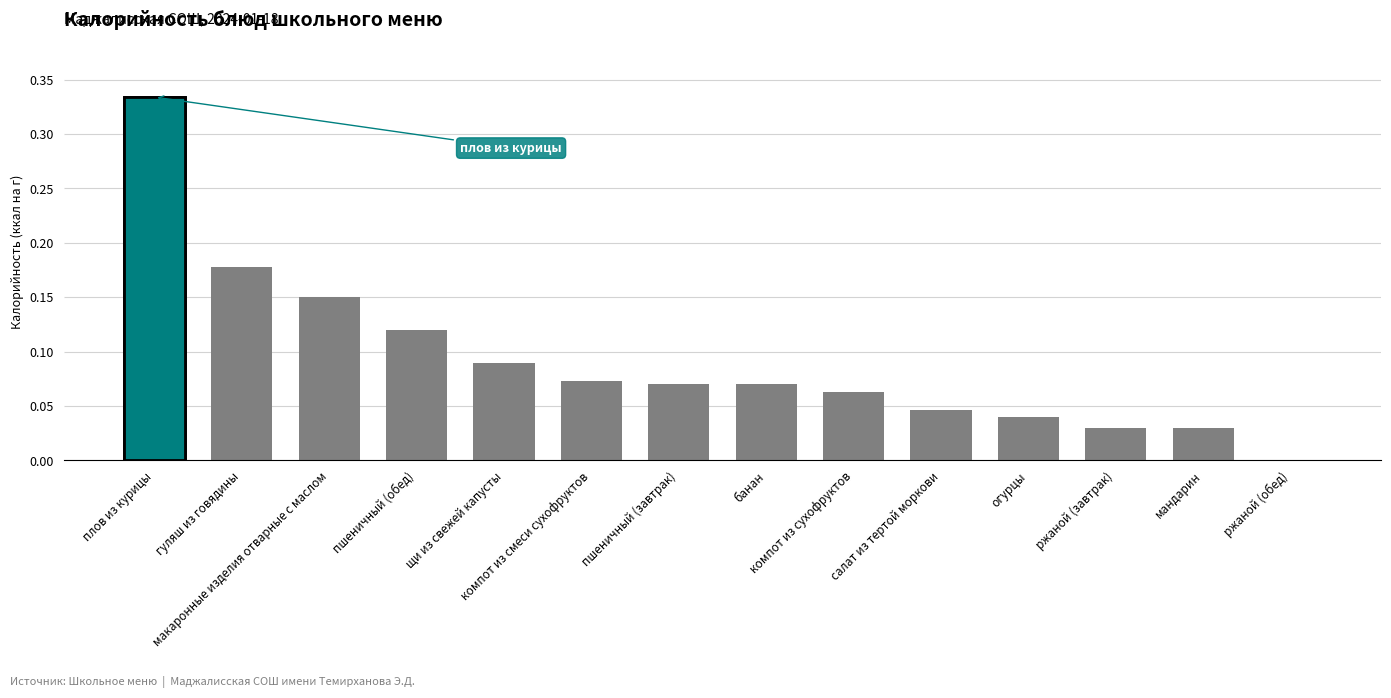

What is the sum of the values at компот из сухофруктов and ржаной (обед)?

0.1